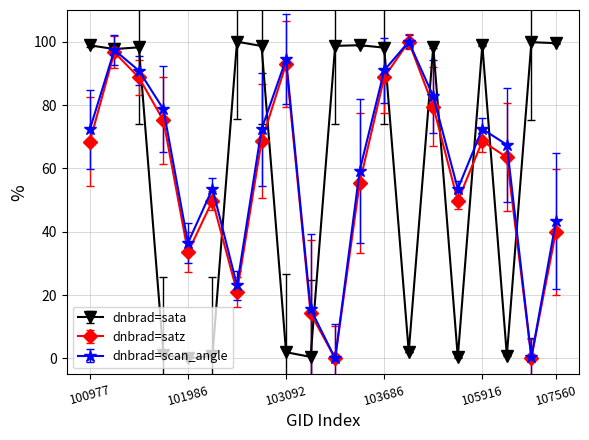

What is the value of the dnbrad=sata point at the 3rd from the left?

98.2